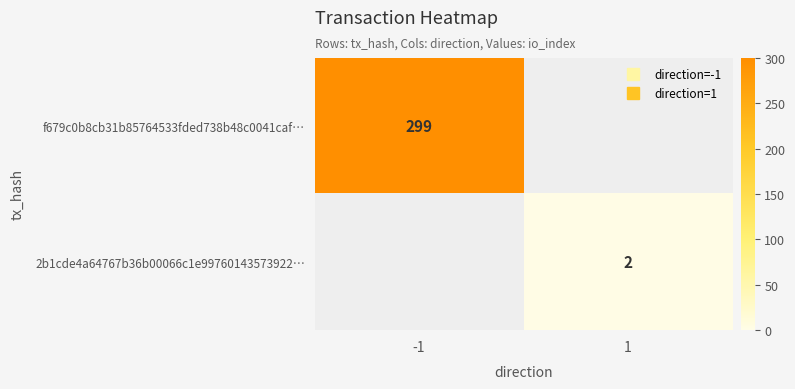

Between 1 and -1, which is larger?

-1